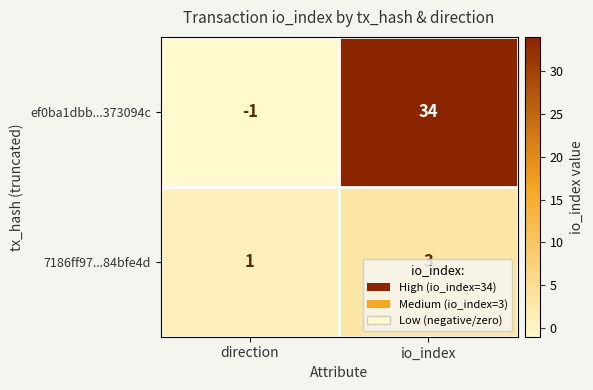

At which category is the sum across all series the highest?

io_index